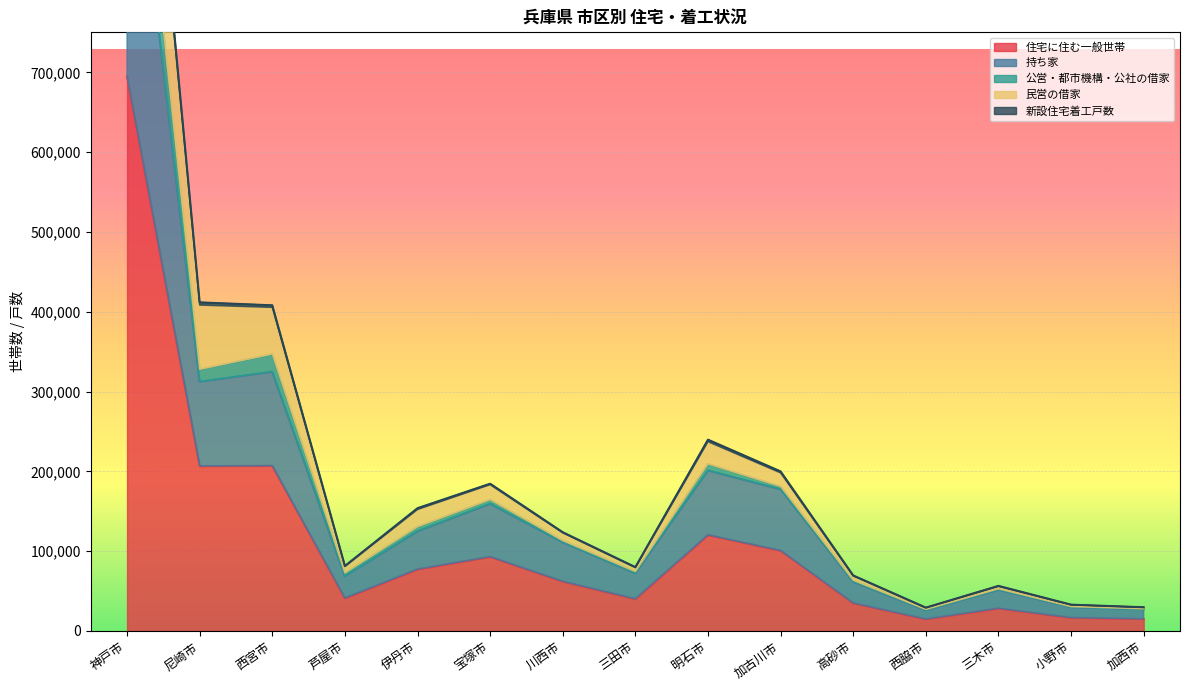

True or false: 公営・都市機構・公社の借家 and 持ち家 cross at least once.

False